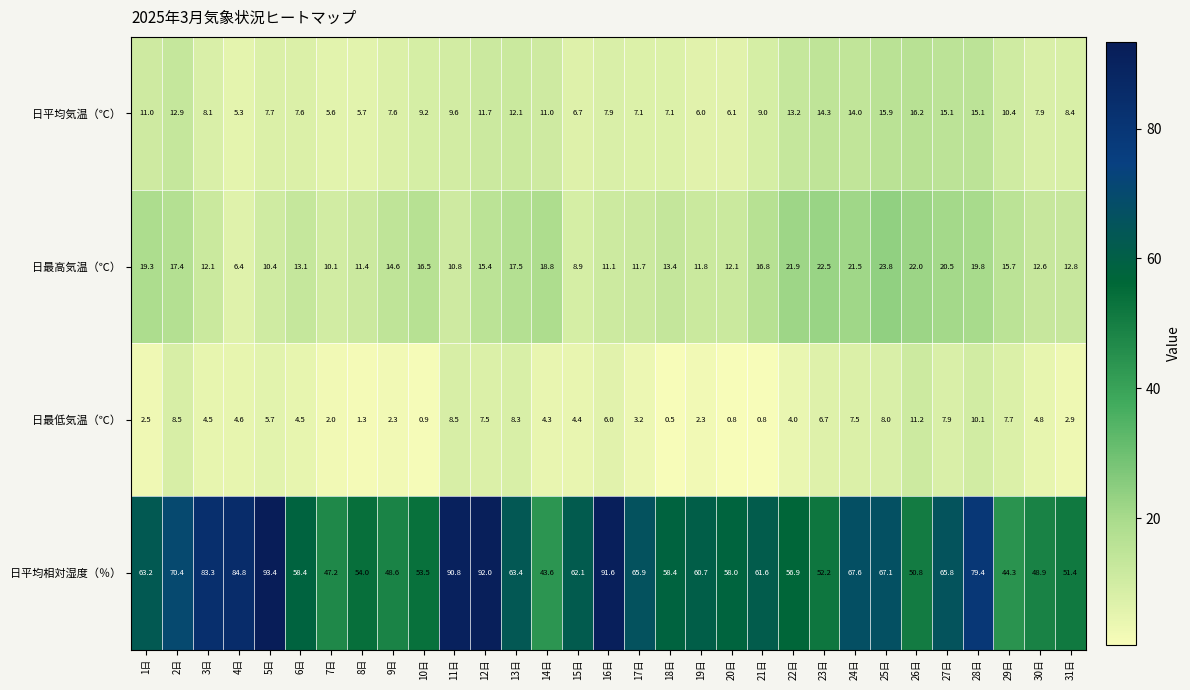

Rank the series by their maximum value, from lowest to highest.

日最低気温（℃）, 日平均気温（℃）, 日最高気温（℃）, 日平均相対湿度（％）